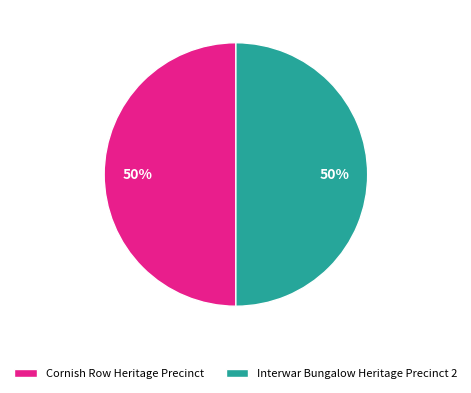

Approximately how many times larger is the value at Cornish Row Heritage Precinct compared to Interwar Bungalow Heritage Precinct 2?

1.0